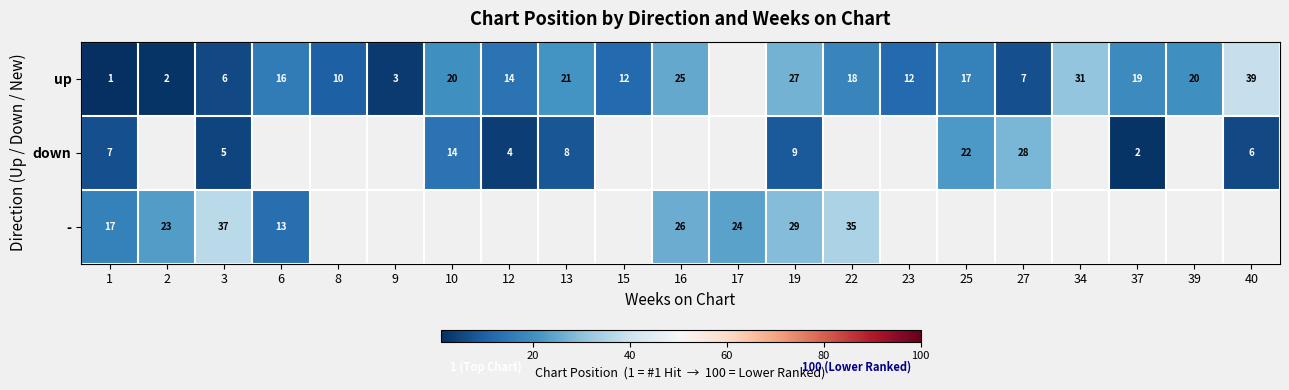

At 1, list the series in order from largest to smallest.

-, down, up